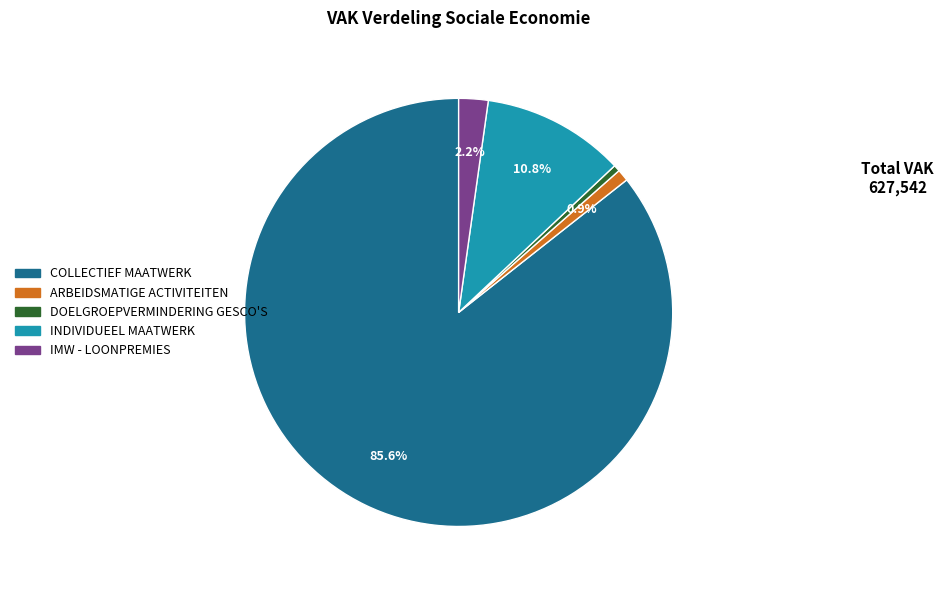

How many slices are in this pie chart?

5